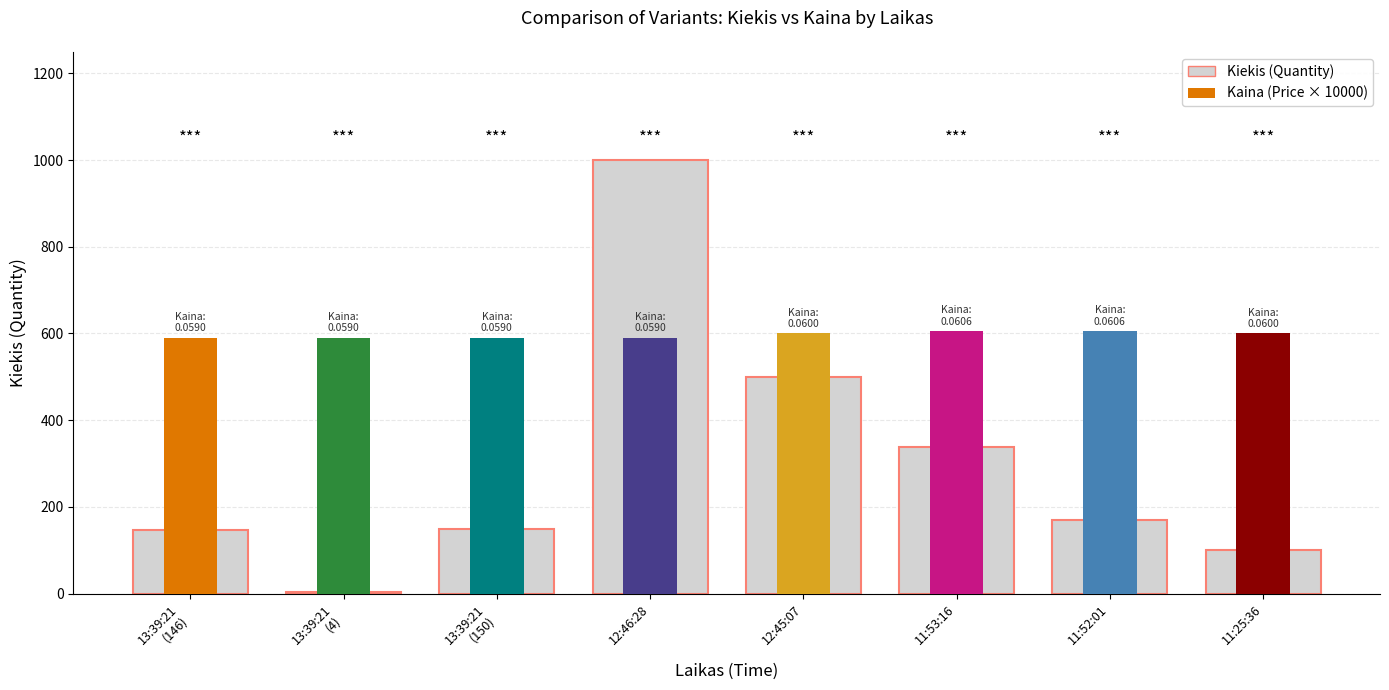

Which label corresponds to the largest value in the chart?

12:46:28